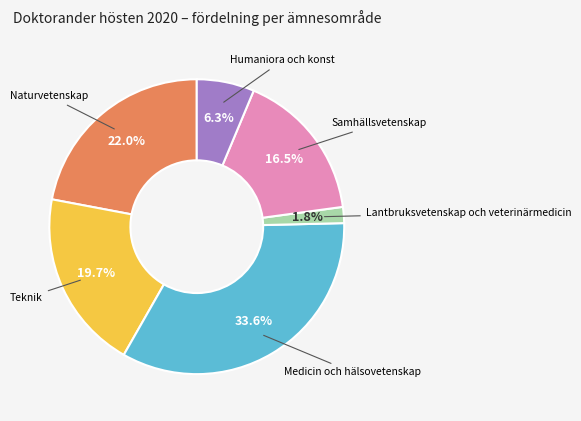

To the nearest percent, what is the average slice percentage?

17%